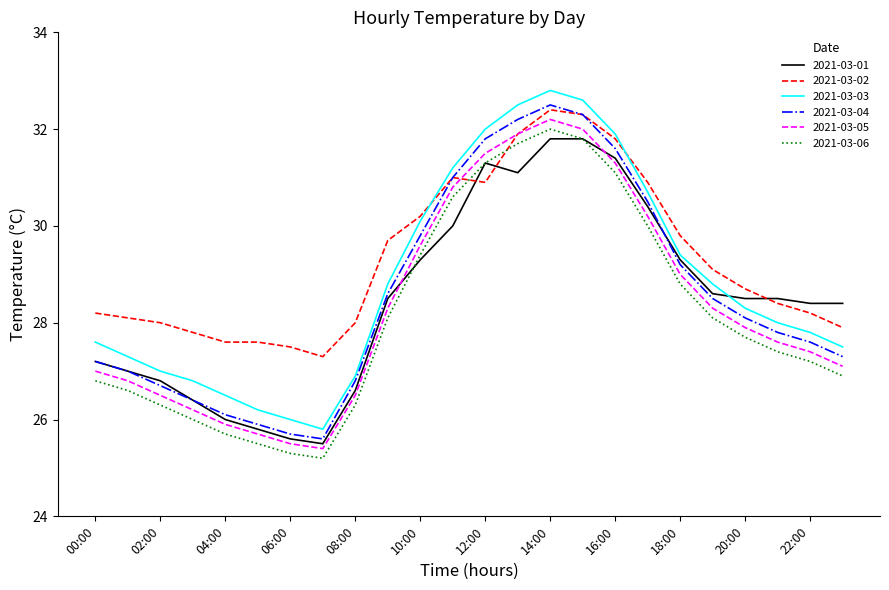

How many series are shown in this chart?

6